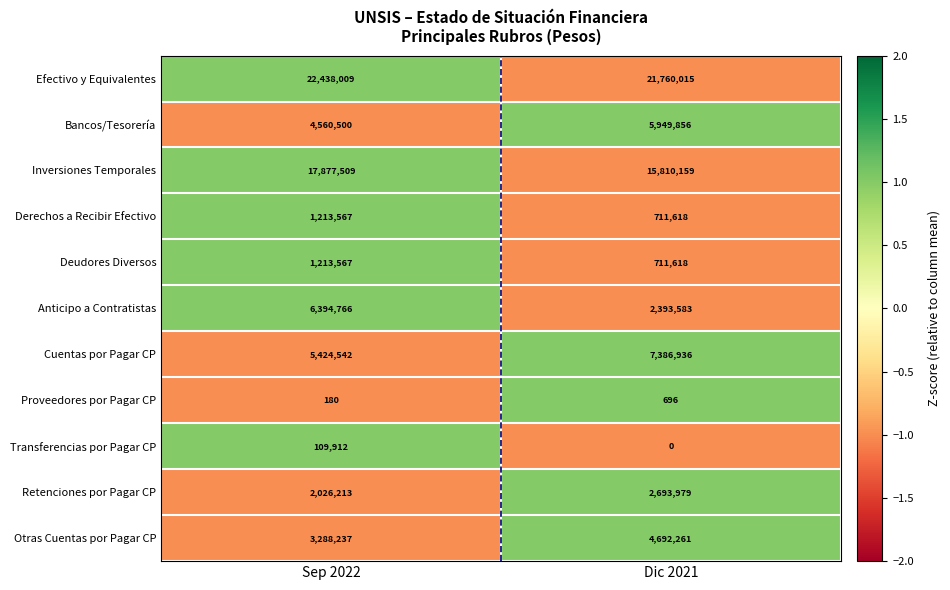

What is the maximum value for Derechos a Recibir Efectivo?

1213567